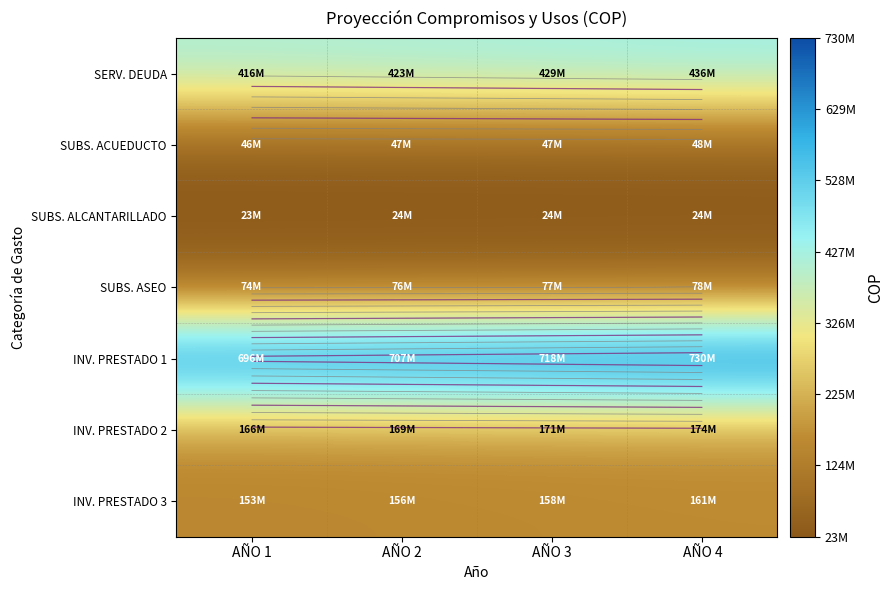

Between AÑO 1 and AÑO 4, which series saw the biggest shift?

INV. PRESTADO 1